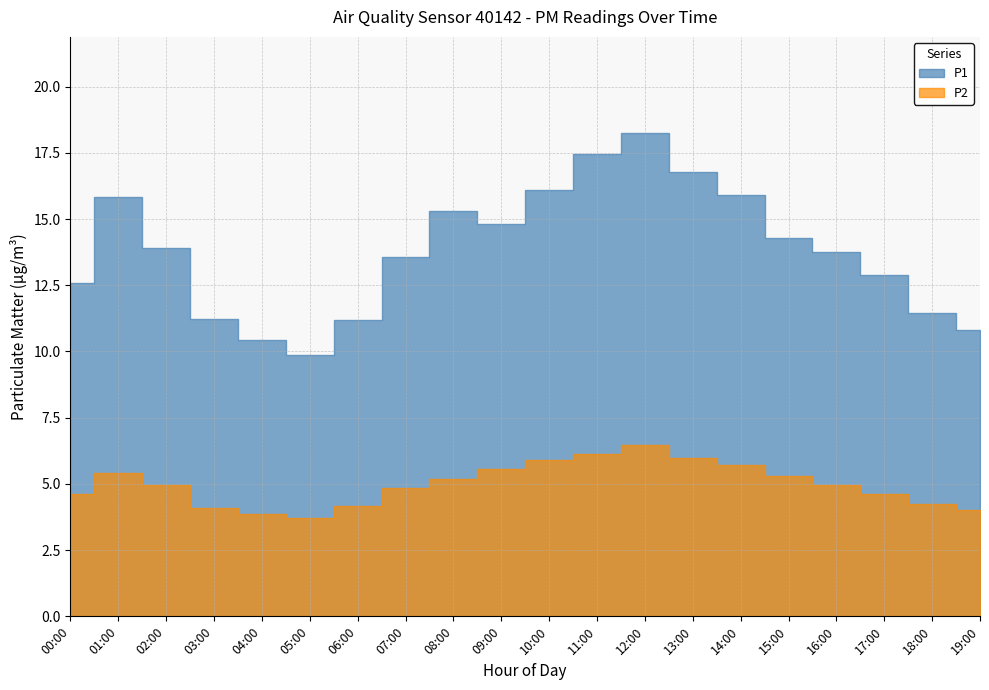

True or false: P1 has more than 1 points higher than both neighbors.

True